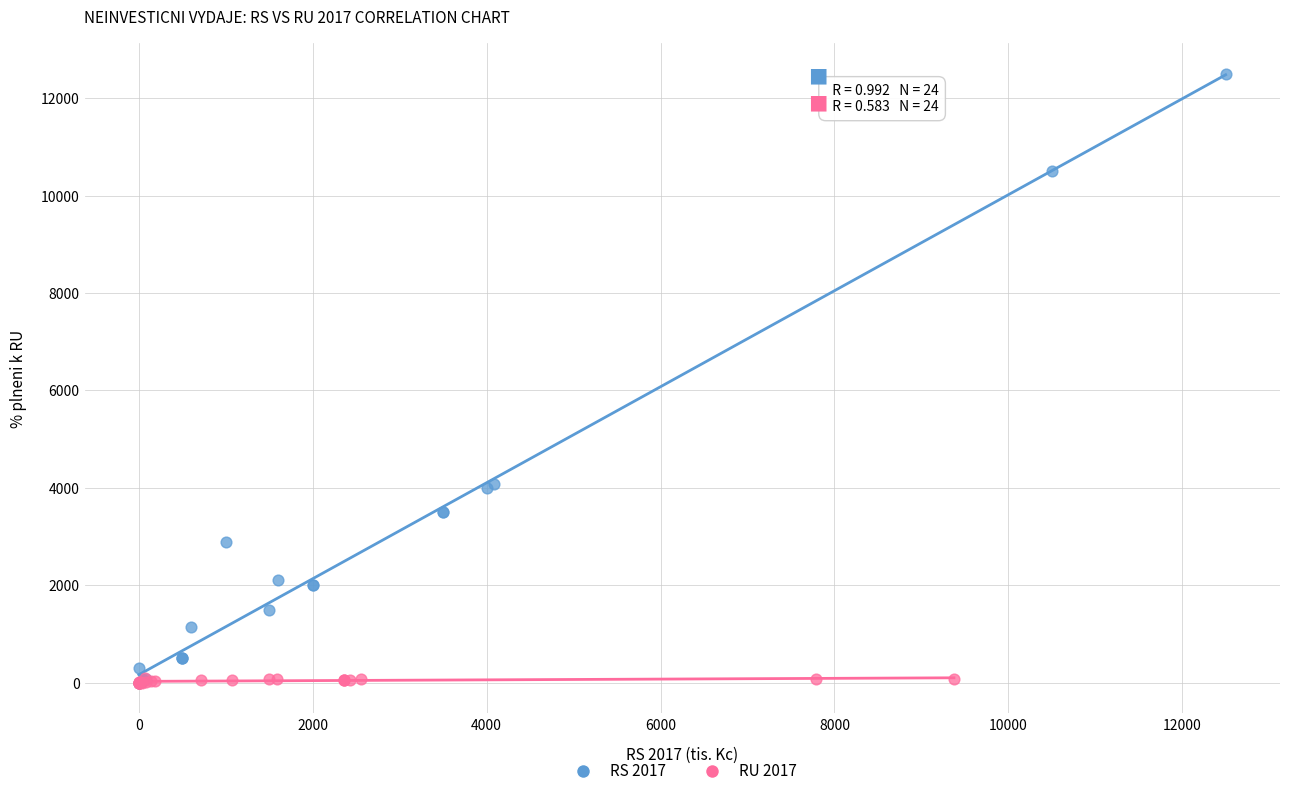

Which series contains the highest Y value?

RS 2017